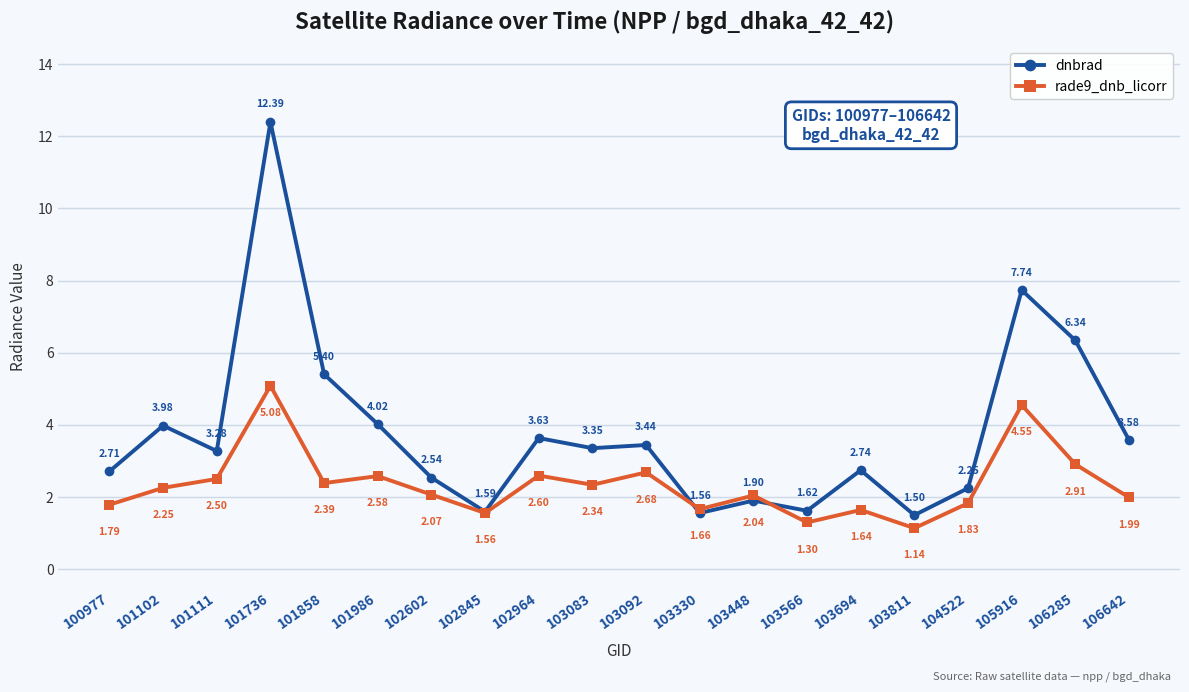

List the series in order of their overall mean, highest first.

dnbrad, rade9_dnb_licorr